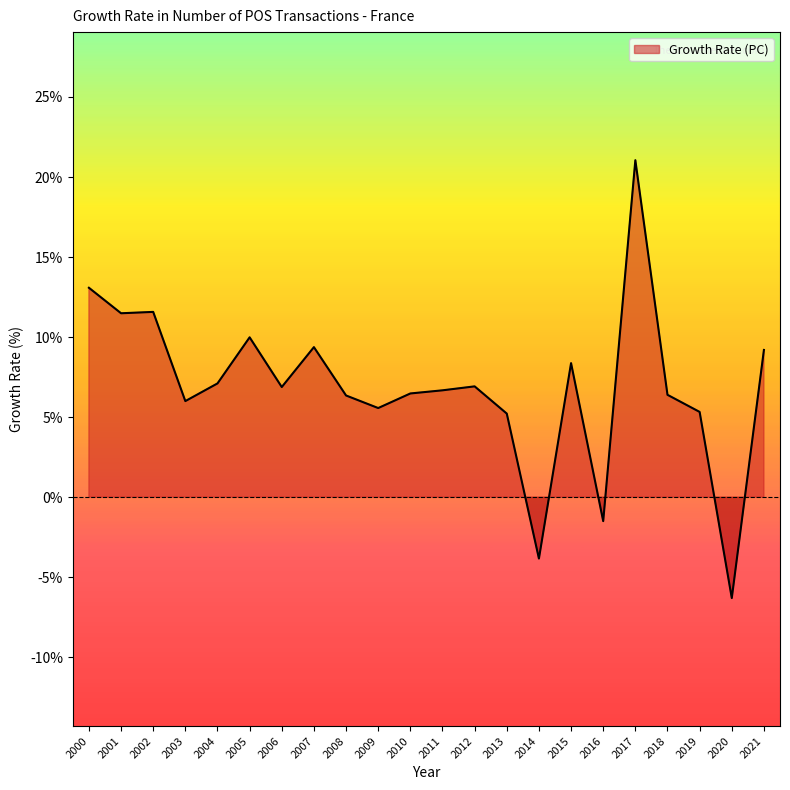

What is the difference between the values at 2021 and 2007?

0.2